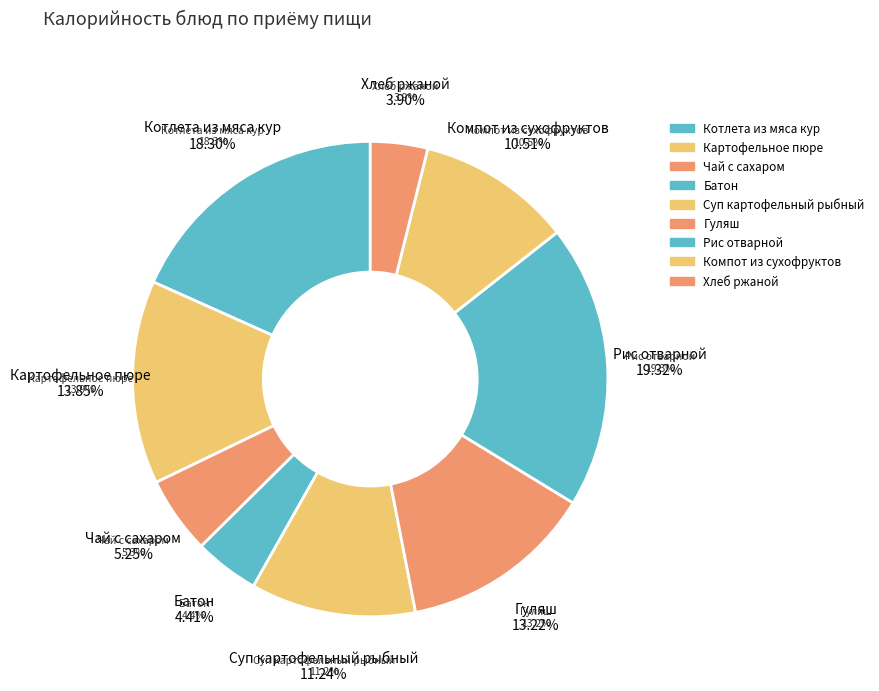

Combined, what portion of the pie is Гуляш and Чай с сахаром?

18.5%